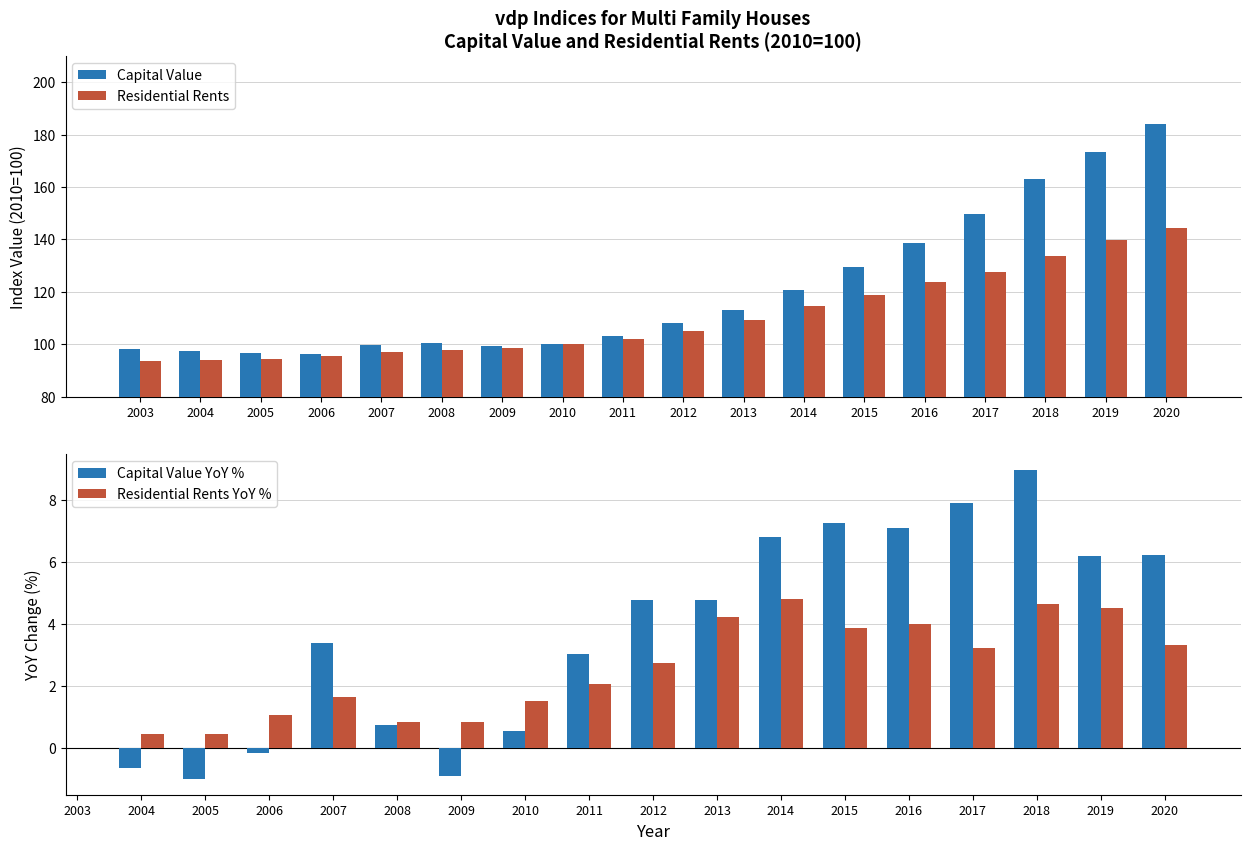

The Capital Value YoY % series shows 13.7 at 2018. True or false?

False